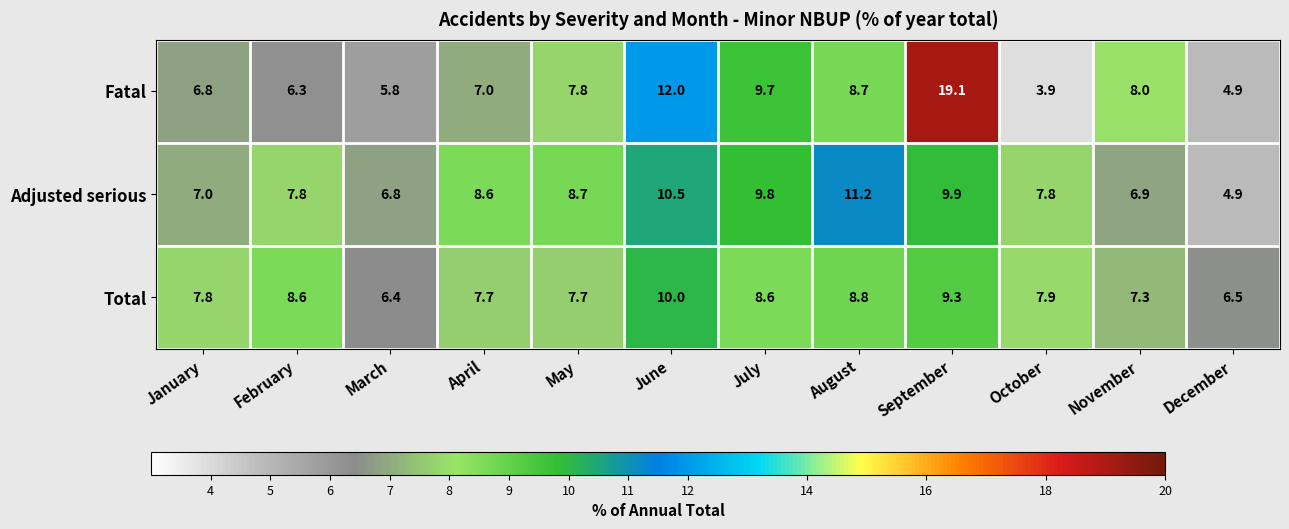

Is it true that Adjusted serious equals 7.8 at February?

True